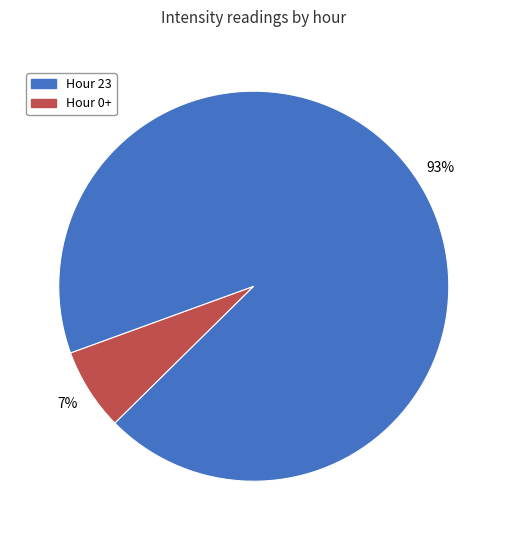

To the nearest percent, what is the average slice percentage?

50%